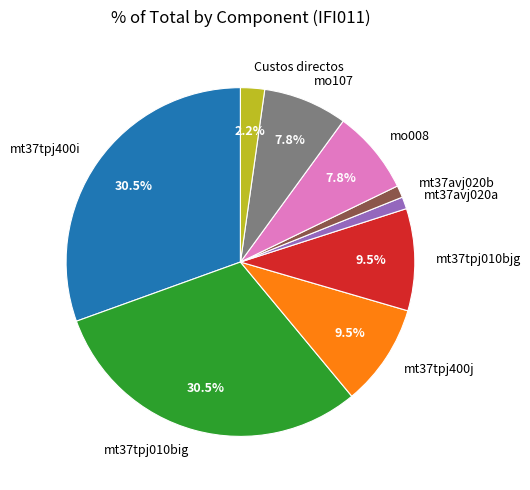

Is the sum of mt37avj020b and mt37tpj010big greater than half?

No